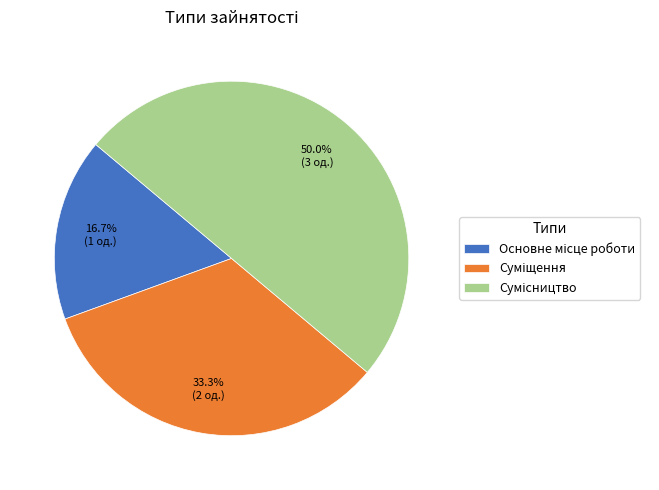

Which has a higher value, Сумісництво or Суміщення?

Сумісництво